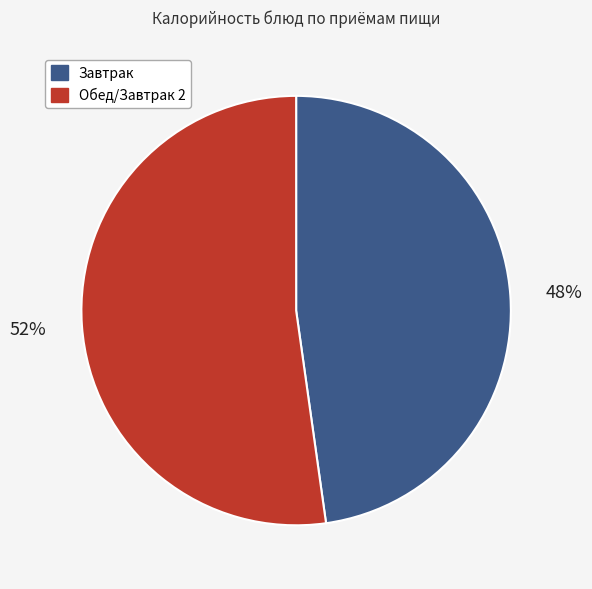

To the nearest percent, what portion does Завтрак represent?

48%